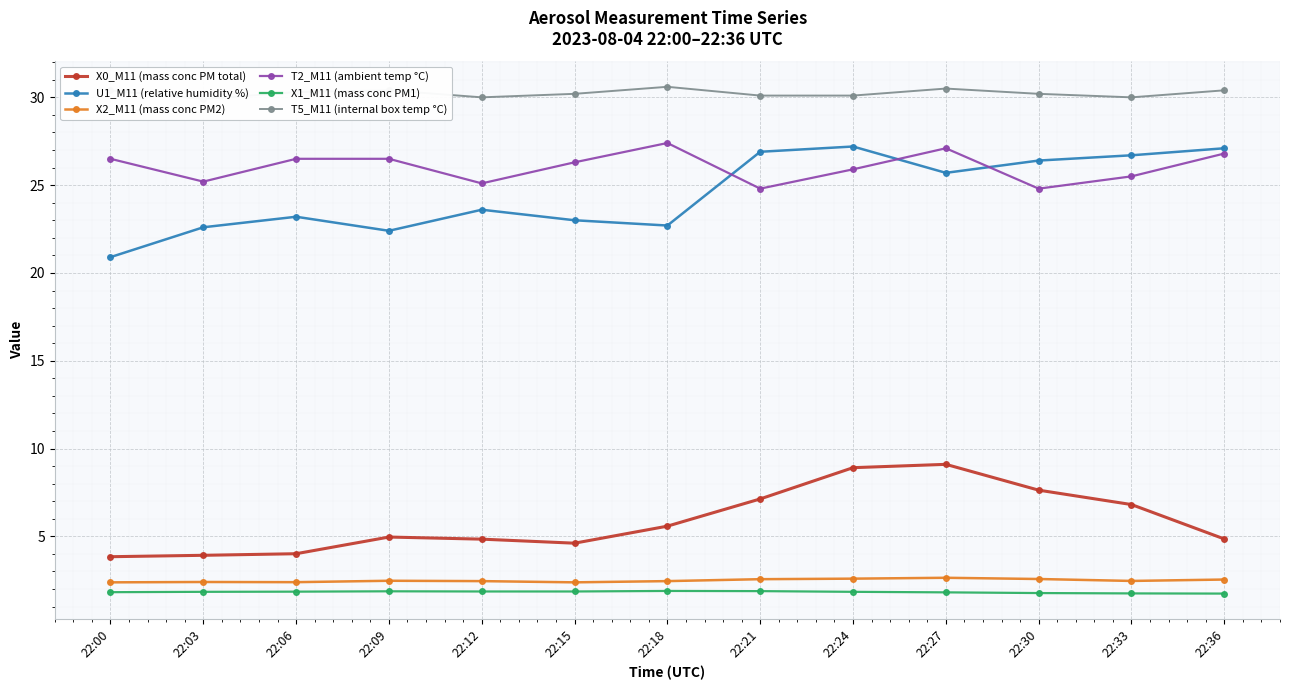

True or false: X1_M11 (mass conc PM1) has a value of 1.9 at 22:21.

True